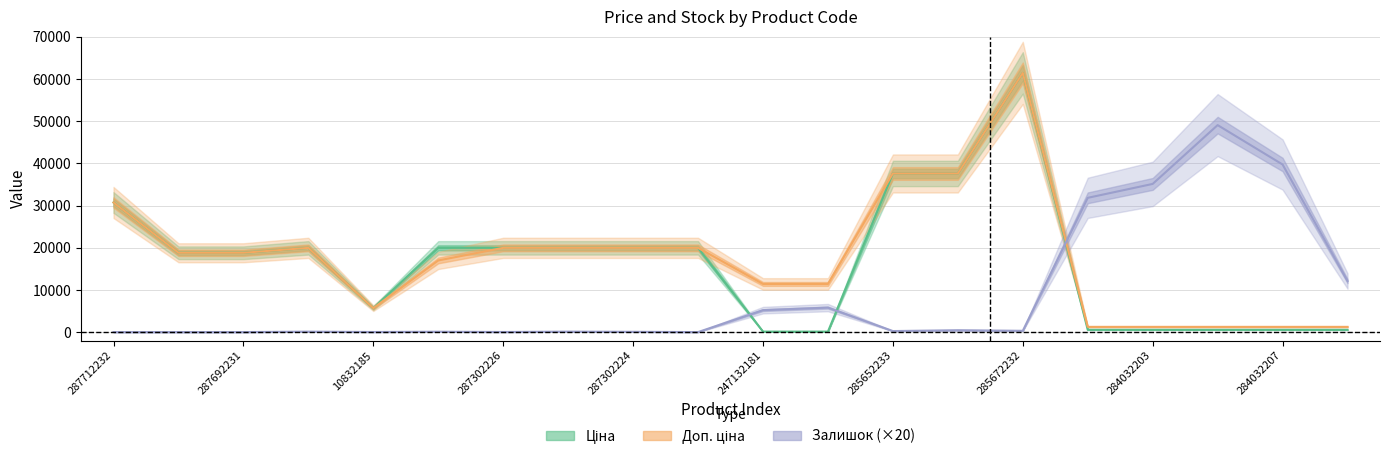

Reading left to right, what are all the values shown in this chart?

Ціна: 287712232=30717.1	287692233=18796.8	287692231=18796.8	287302223=19964.2	10832185=5673.8	287292222=19964.2	287302226=19964.2	287302225=19964.2	287302224=19964.2	287301833=19964.2	247132181=114.1	247132180=114.1	285652233=37593.6	285652231=37593.6	285672232=61434.3	284032204=539.0	284032203=539.0	284032208=539.0	284032207=539.0	284032206=539.0
Доп. ціна: 287712232=30717.1	287692233=18796.8	287692231=18796.8	287302223=19964.2	10832185=5673.8	287292222=16976.3	287302226=19964.2	287302225=19964.2	287302224=19964.2	287301833=19964.2	247132181=11410.0	247132180=11410.0	285652233=37593.6	285652231=37593.6	285672232=61434.3	284032204=1235.4	284032203=1235.4	284032208=1235.4	284032207=1235.4	284032206=1235.4
Залишок: 287712232=0.0	287692233=0.0	287692231=0.0	287302223=100.0	10832185=20.0	287292222=80.0	287302226=20.0	287302225=100.0	287302224=60.0	287301833=0.0	247132181=5200.0	247132180=5800.0	285652233=240.0	285652231=440.0	285672232=300.0	284032204=31820.0	284032203=35120.0	284032208=49060.0	284032207=39720.0	284032206=12100.0